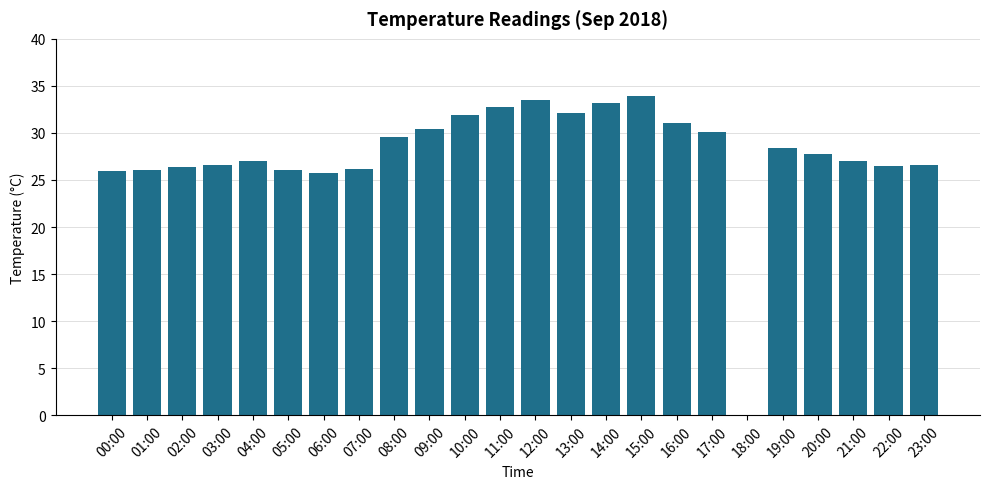

How many values are above zero?

23